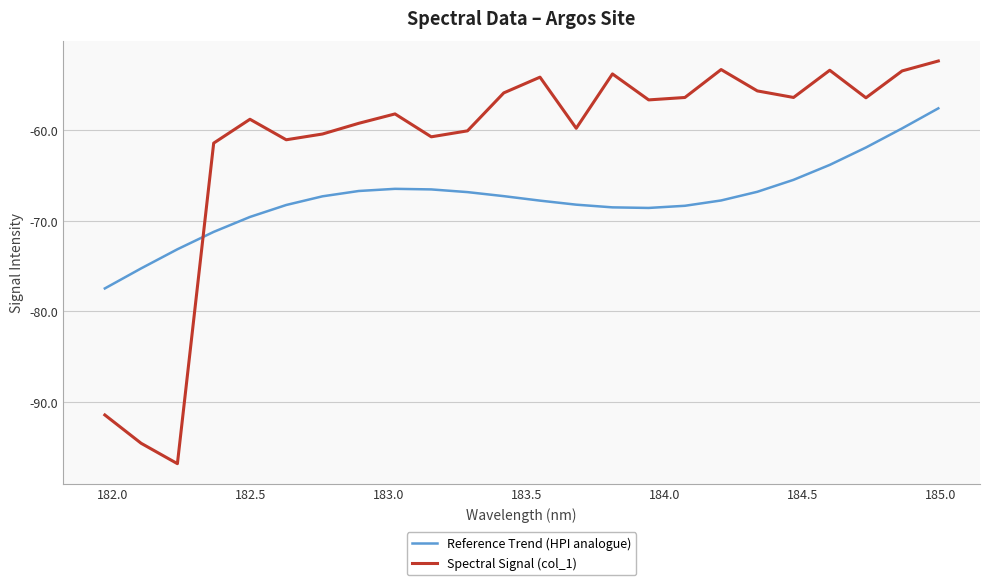

What is the maximum value shown in the chart?

-52.3